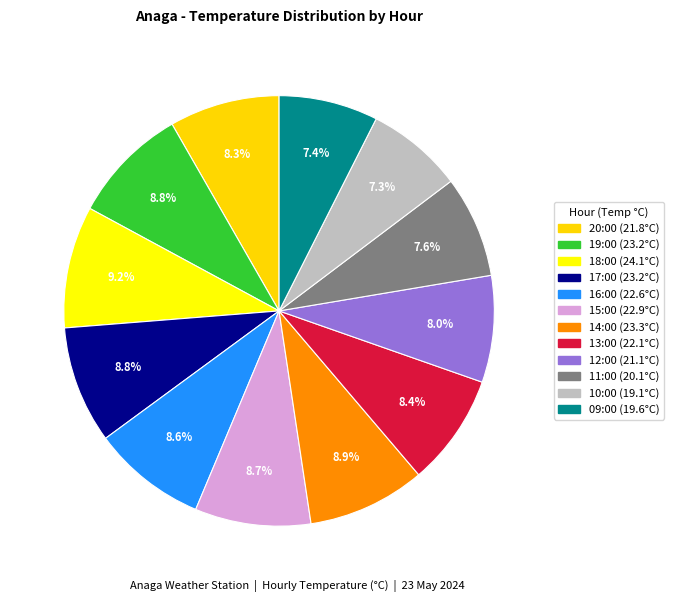

Is it true that 12:00 is 8% of the pie?

True